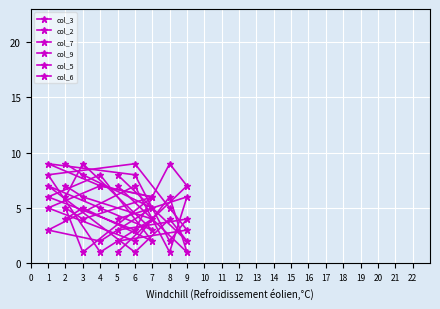

Reading left to right, extract all data points from this chart.

col_3: 5	4	6	7	5	2	6	1	7
col_2: 5	1	6	7	9	8	2	4	3
col_7: 7	6	4	1	8	9	5	3	2
col_9: 9	8	5	2	3	7	1	6	4
col_5: 6	9	3	5	7	1	4	2	8
col_6: 4	5	2	8	6	3	9	7	1